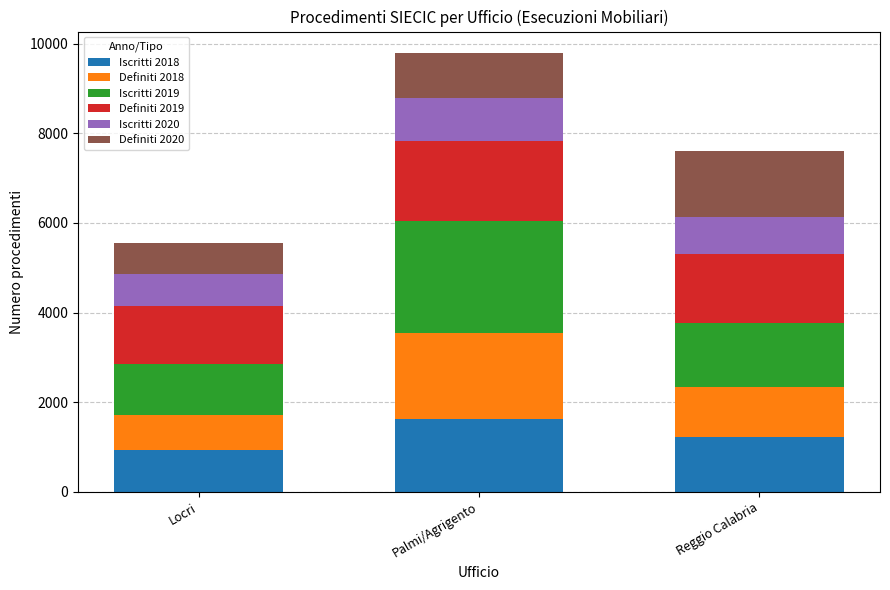

What are all the series names shown in the legend?

Iscritti 2018, Definiti 2018, Iscritti 2019, Definiti 2019, Iscritti 2020, Definiti 2020